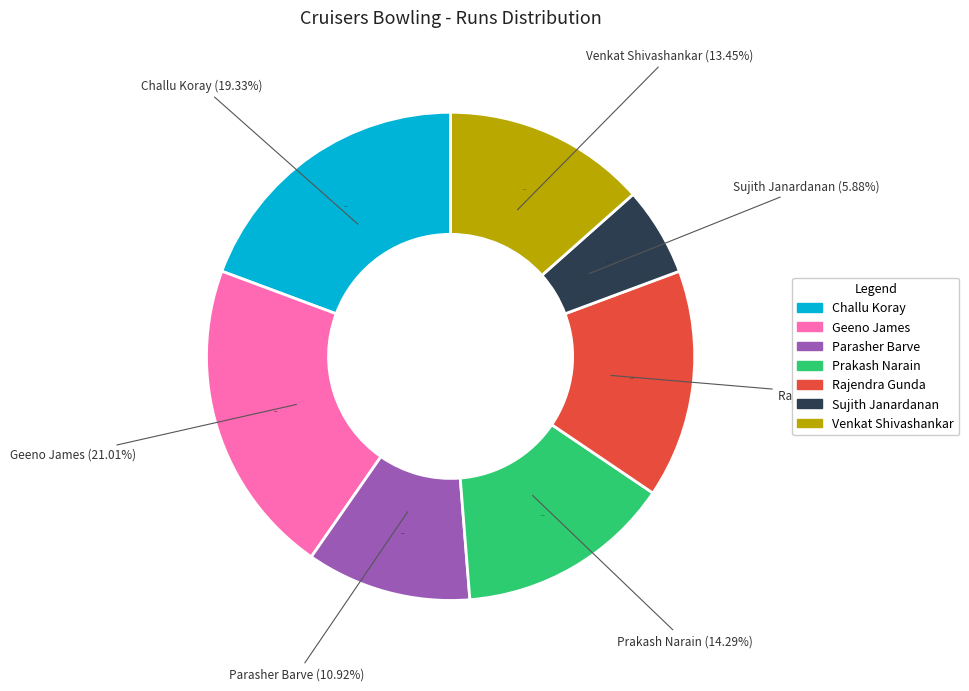

How much of the chart is everything except Sujith Janardanan?

94.1%